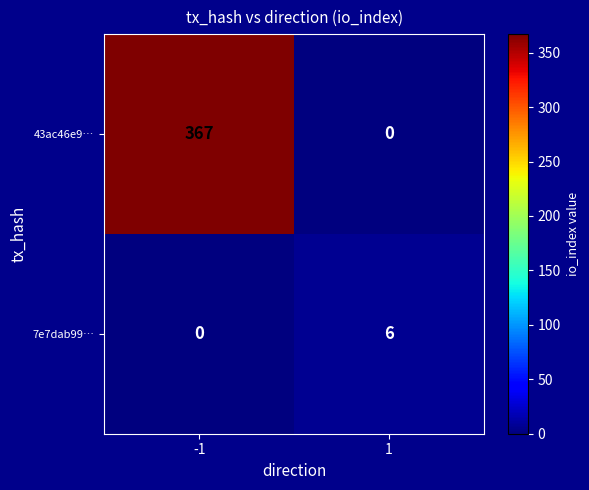

What is the approximate value of 7e7dab99… at 1?

6